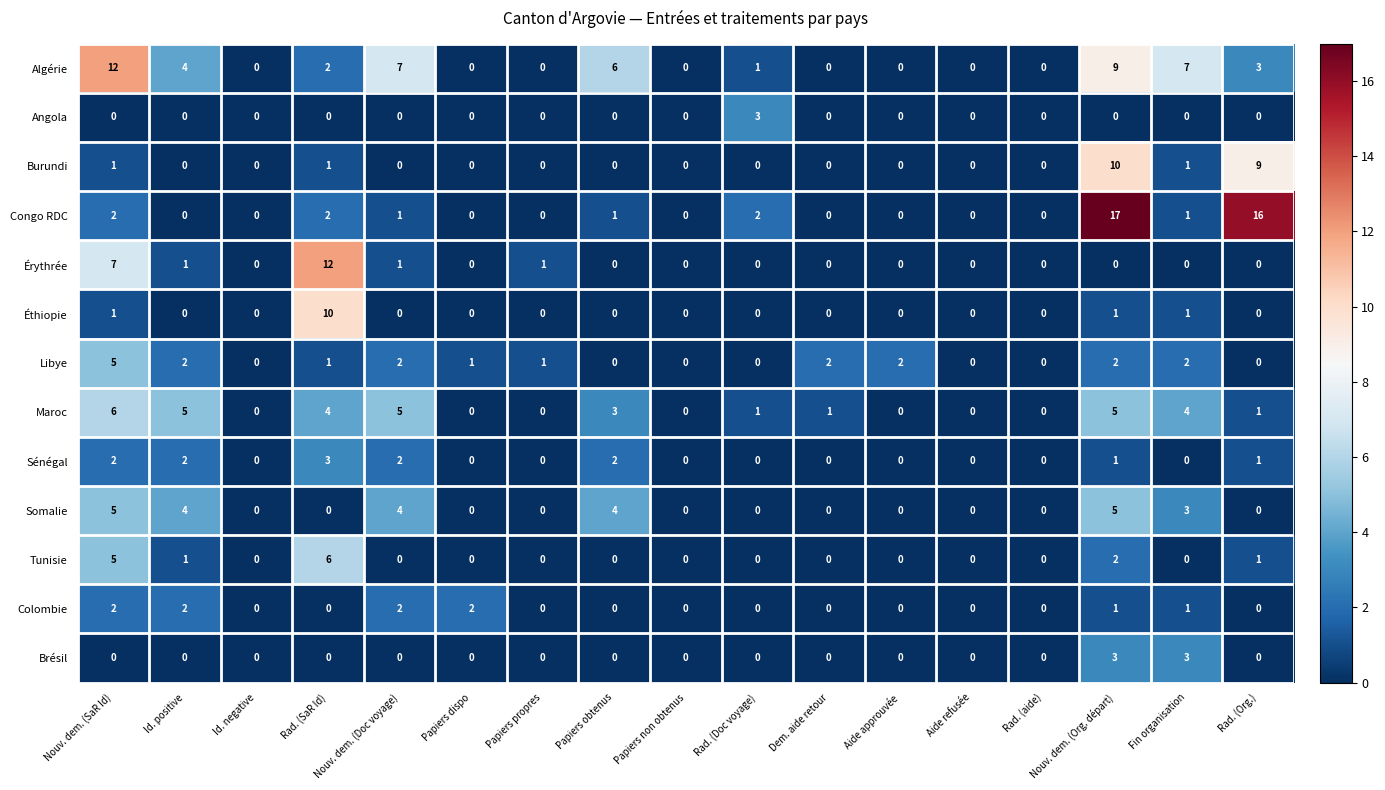

How many Somalie values are between 0 and 4?

15